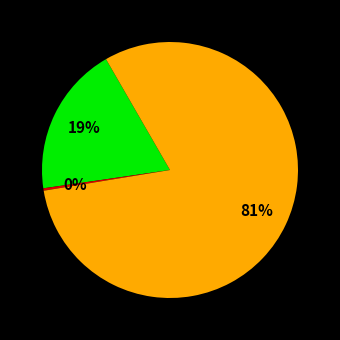

Does any single category account for the majority?

Yes